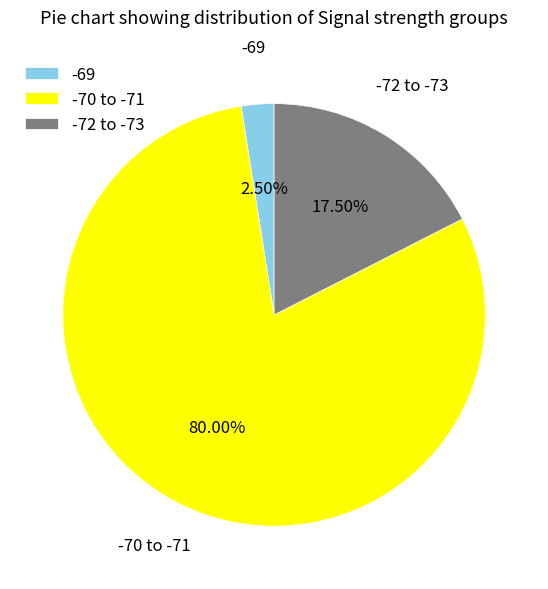

Is there any slice that represents more than half of the pie?

Yes